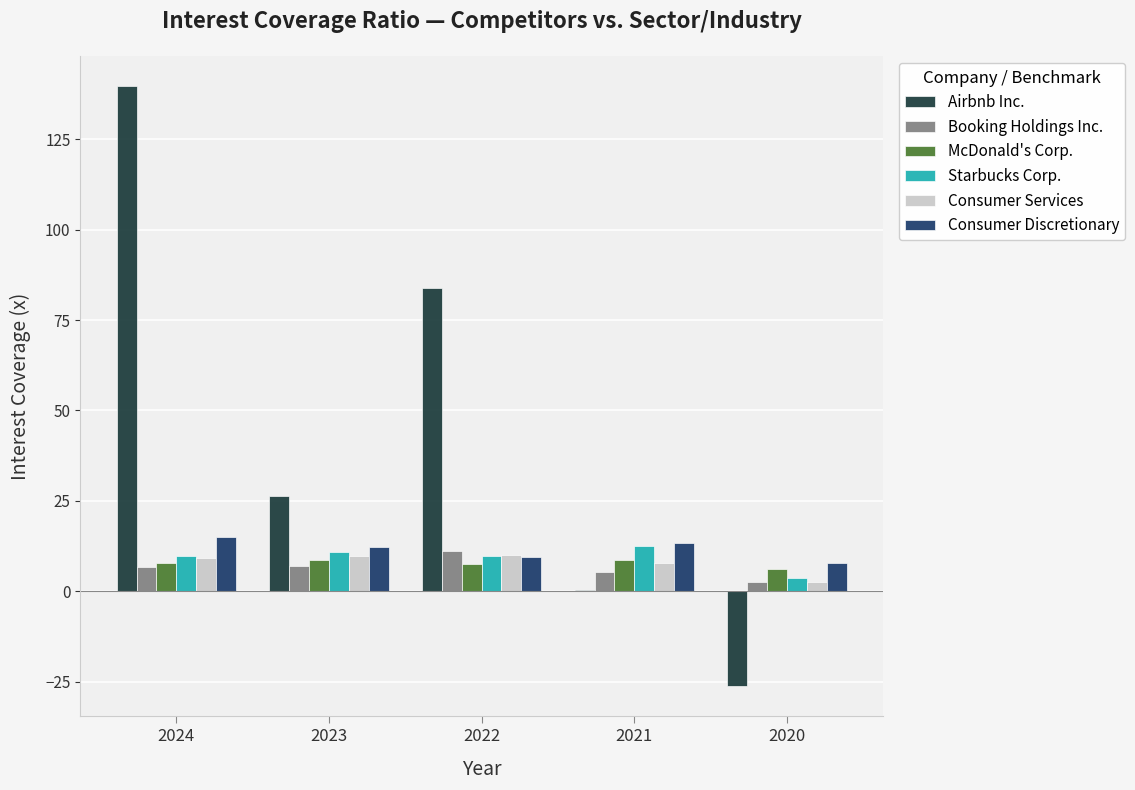

Is it true that Consumer Discretionary equals 9.4 at 2022?

True